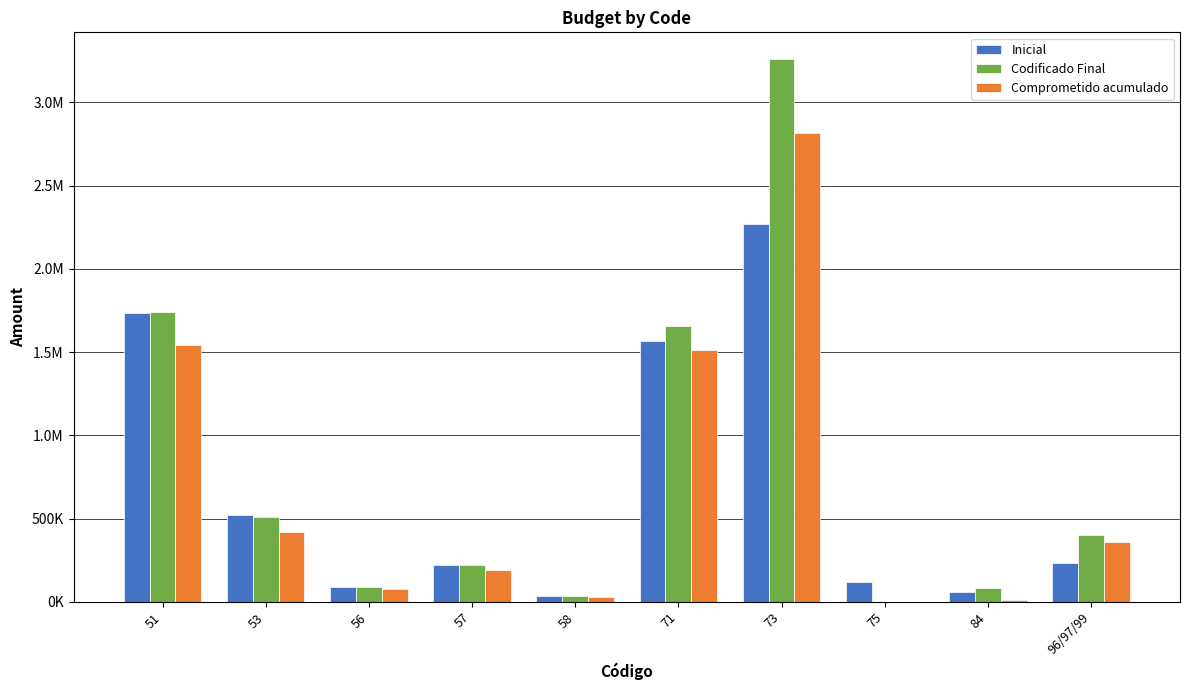

Which series changed the most between 56 and 96/97/99?

Codificado Final